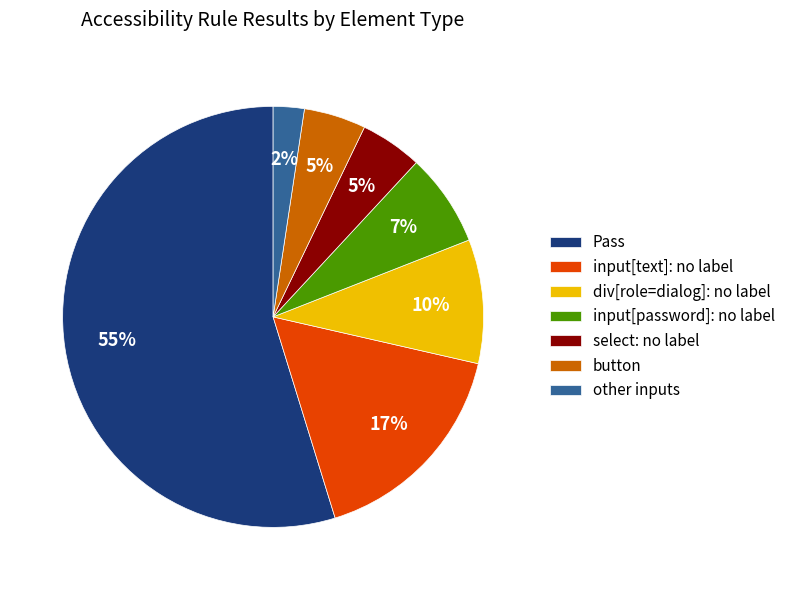

Which has a higher value, Pass or input[text]: no label?

Pass